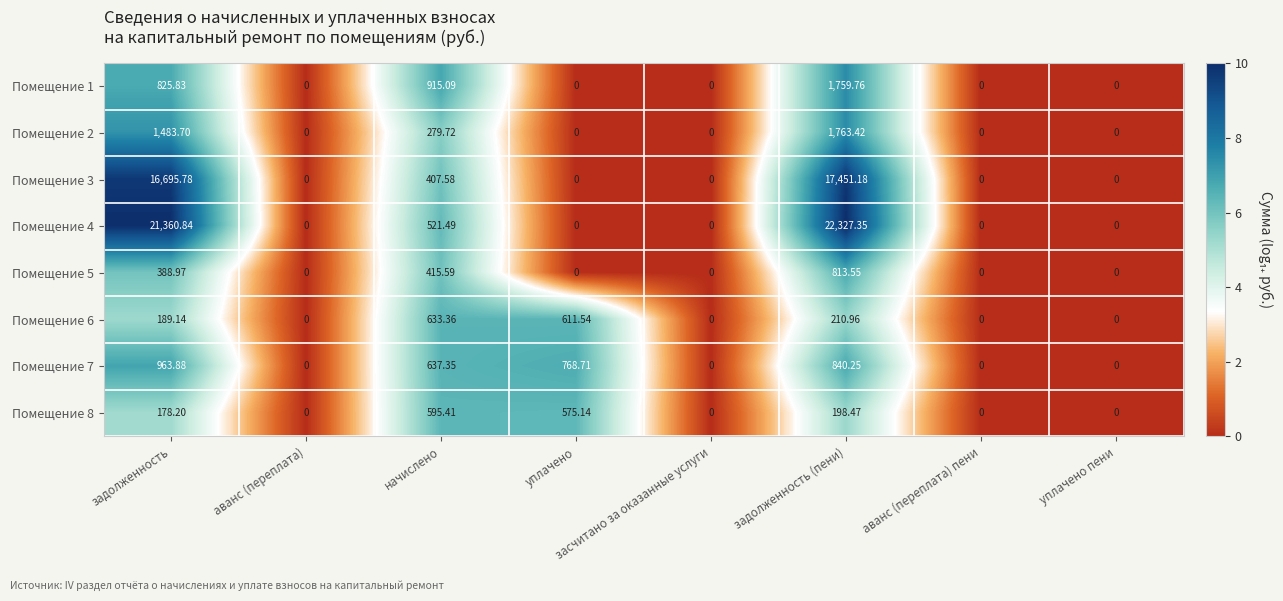

What is the spread (max minus min) of values at уплачено?

768.7